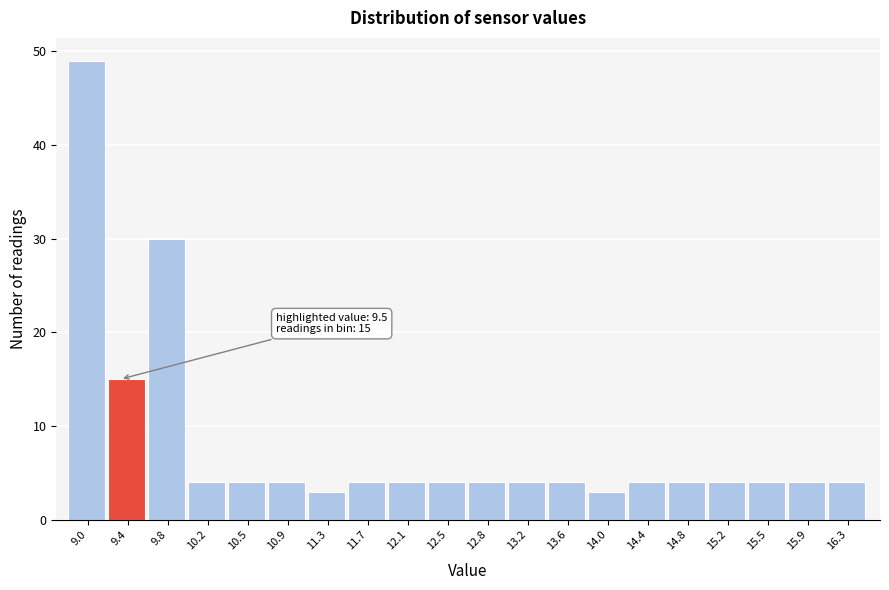

Reading left to right, transcribe all the data shown in this chart.

49	15	30	4	4	4	3	4	4	4	4	4	4	3	4	4	4	4	4	4